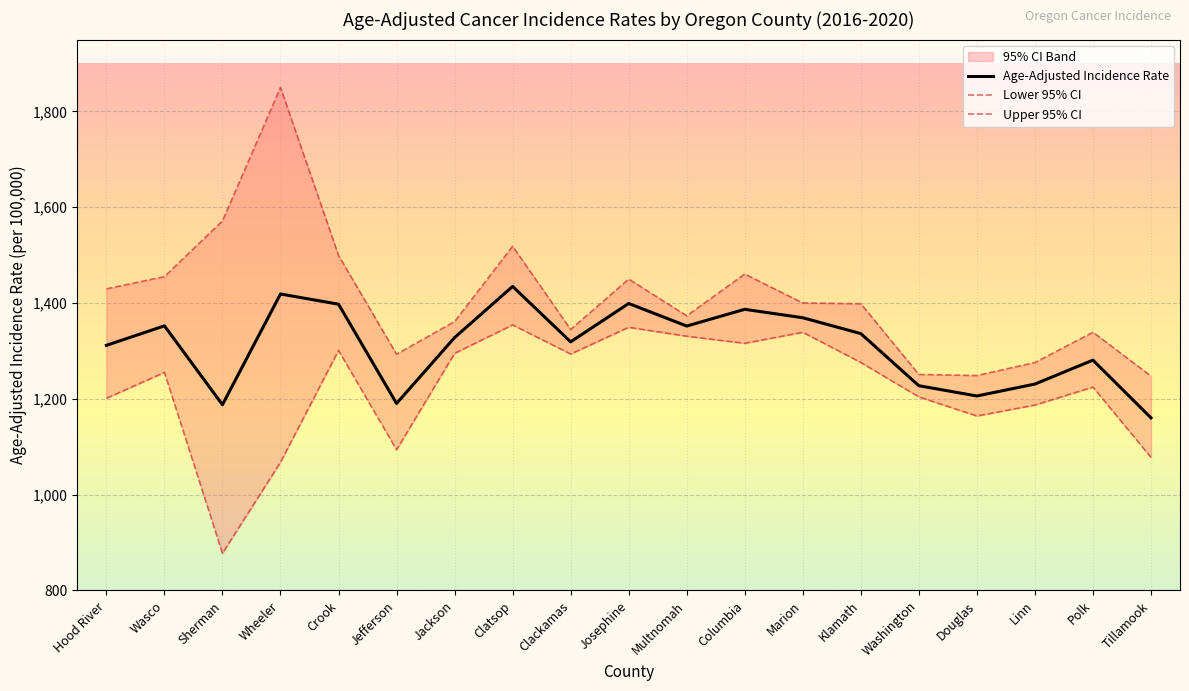

Which has a higher value, Polk or Douglas?

Polk